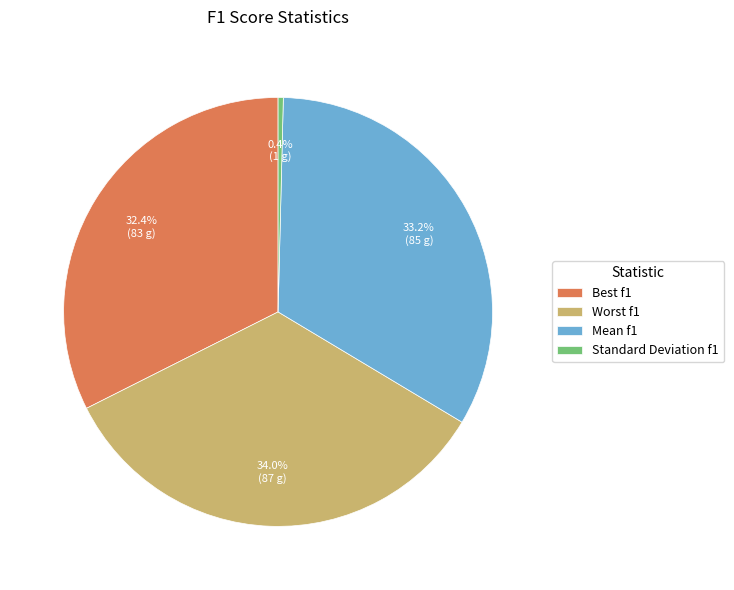

Rank the categories by value from highest to lowest.

Worst f1, Mean f1, Best f1, Standard Deviation f1